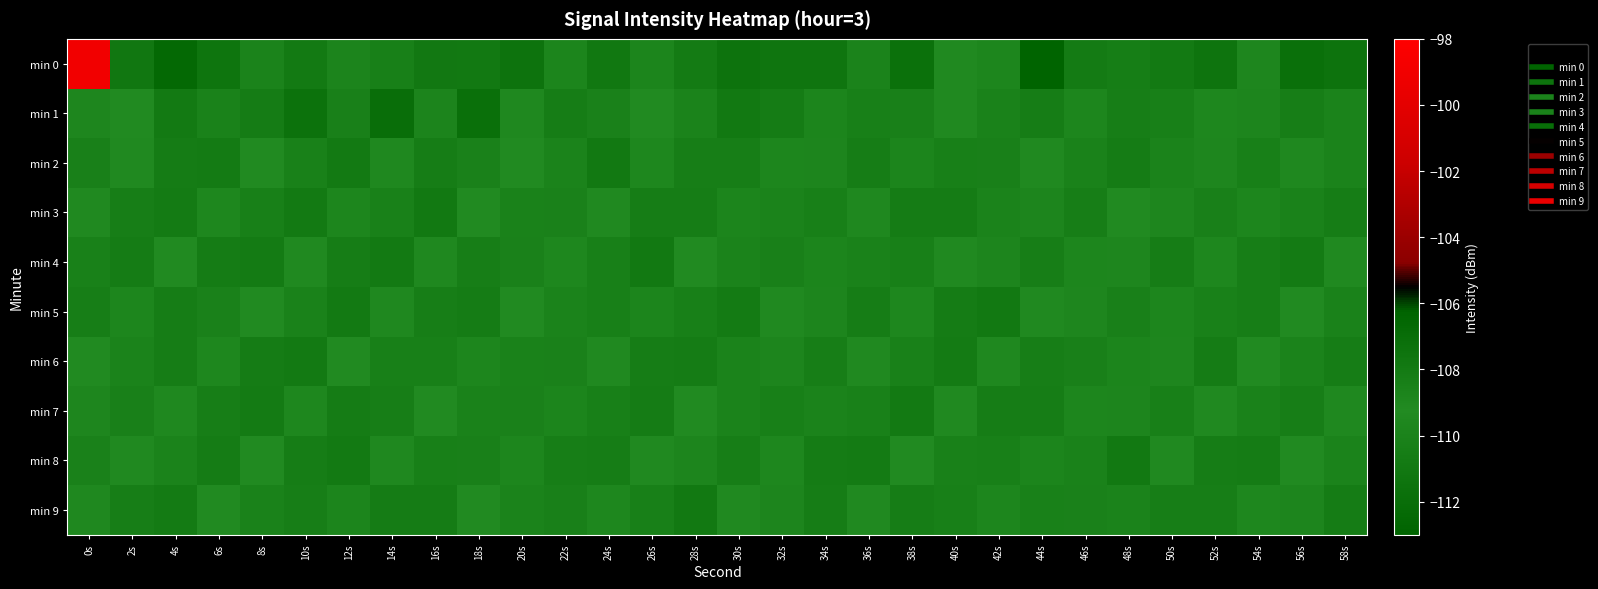

Rank the series by their maximum value, from lowest to highest.

min 2, min 3, min 4, min 5, min 6, min 7, min 8, min 9, min 1, min 0